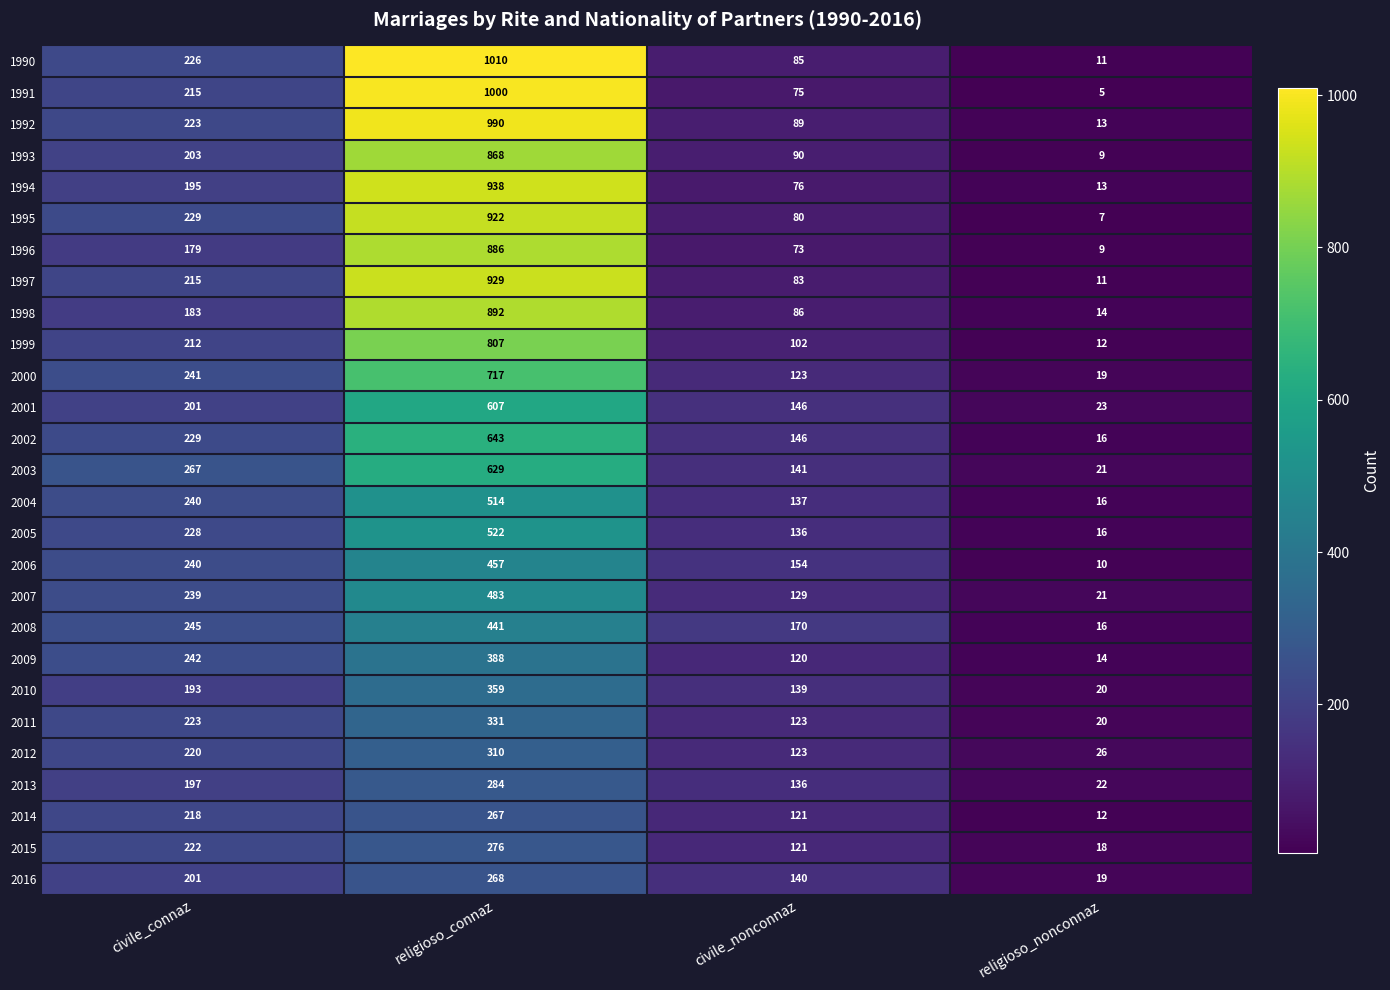

What is the difference between the second highest and second lowest values in the 1999 series?

110